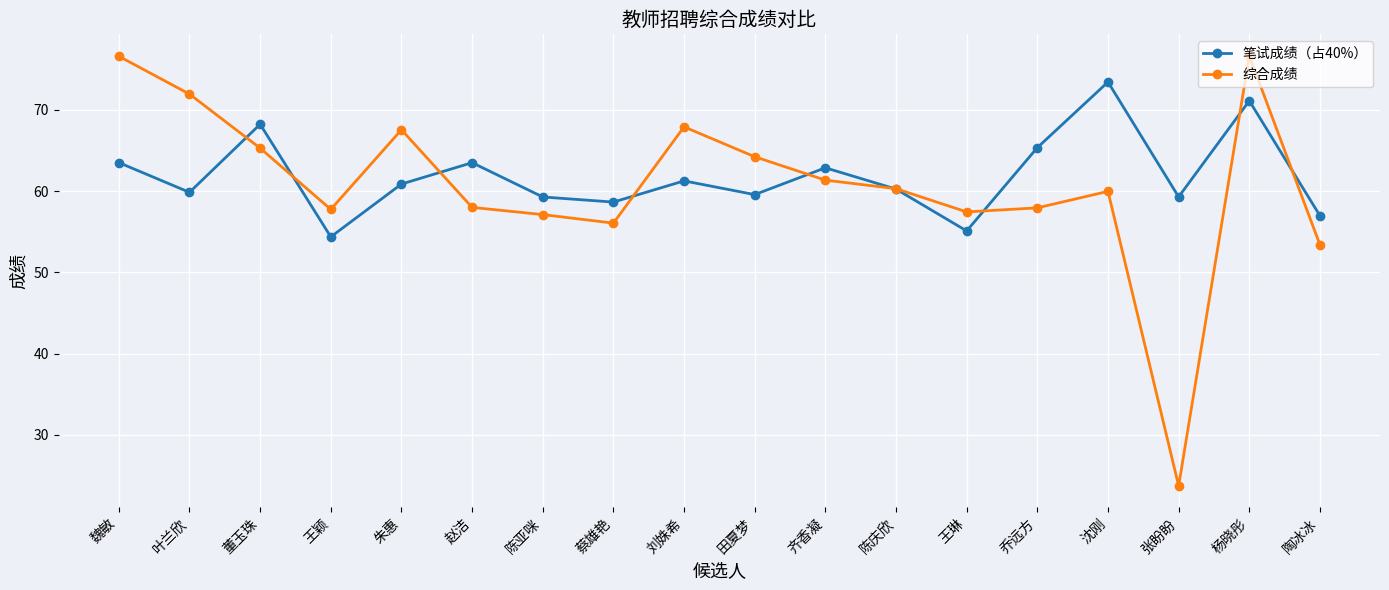

How many lines are shown in the chart?

2